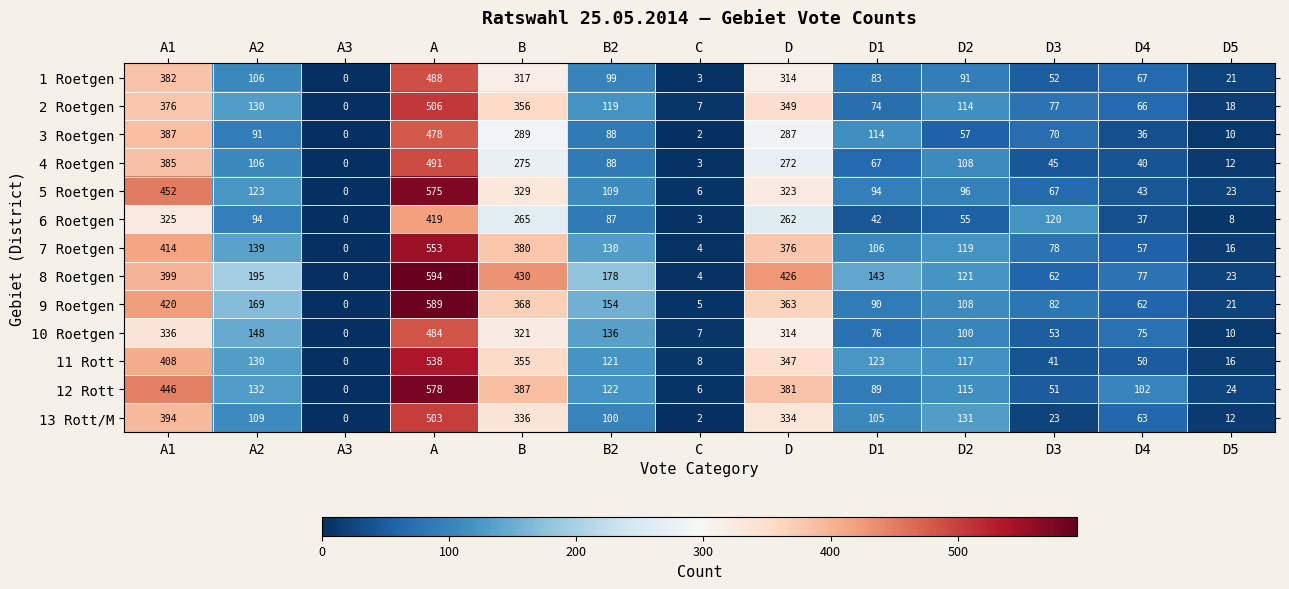

True or false: 2 Roetgen has a value of 7 at C.

True